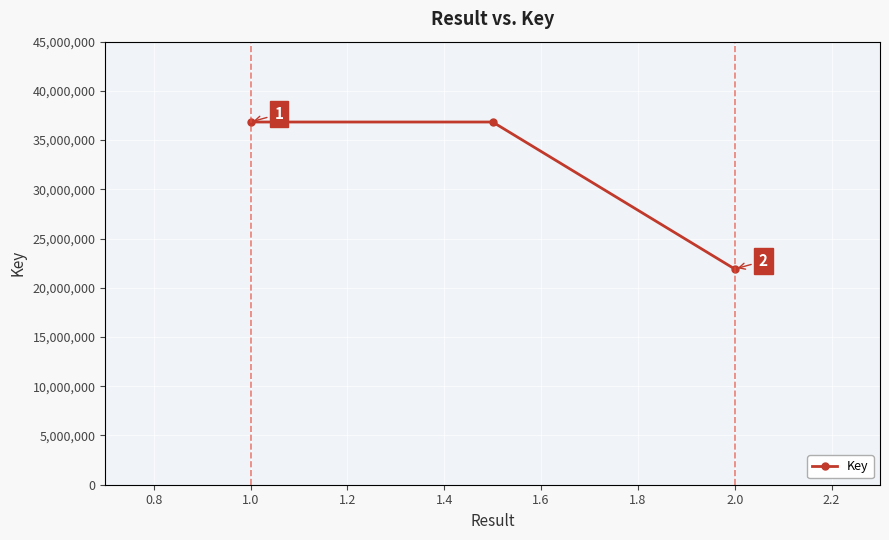

What is the sum of all values?

95587823